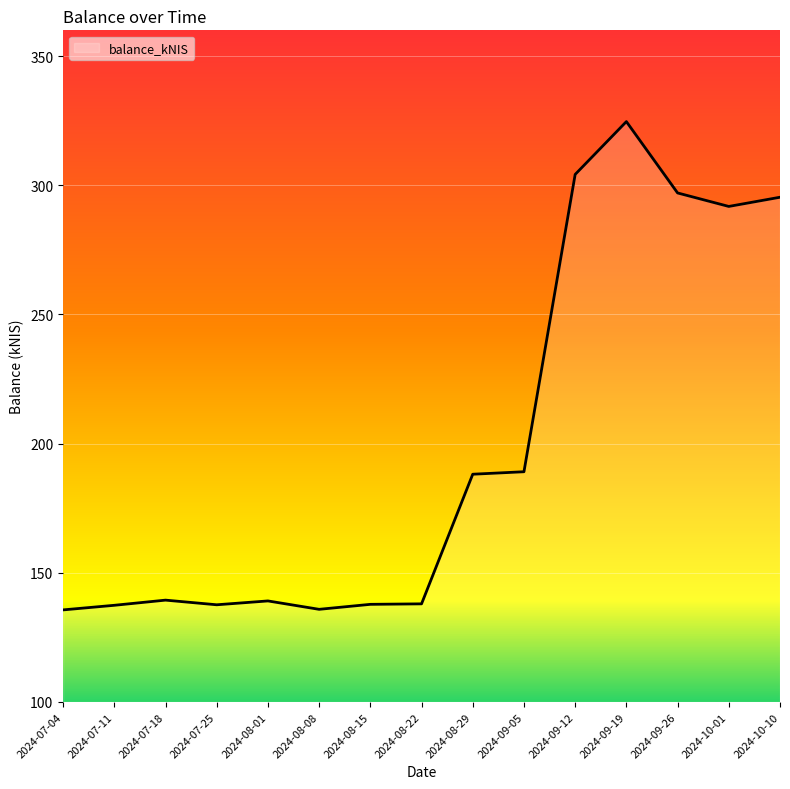

What position from the left is 2024-09-05?

10